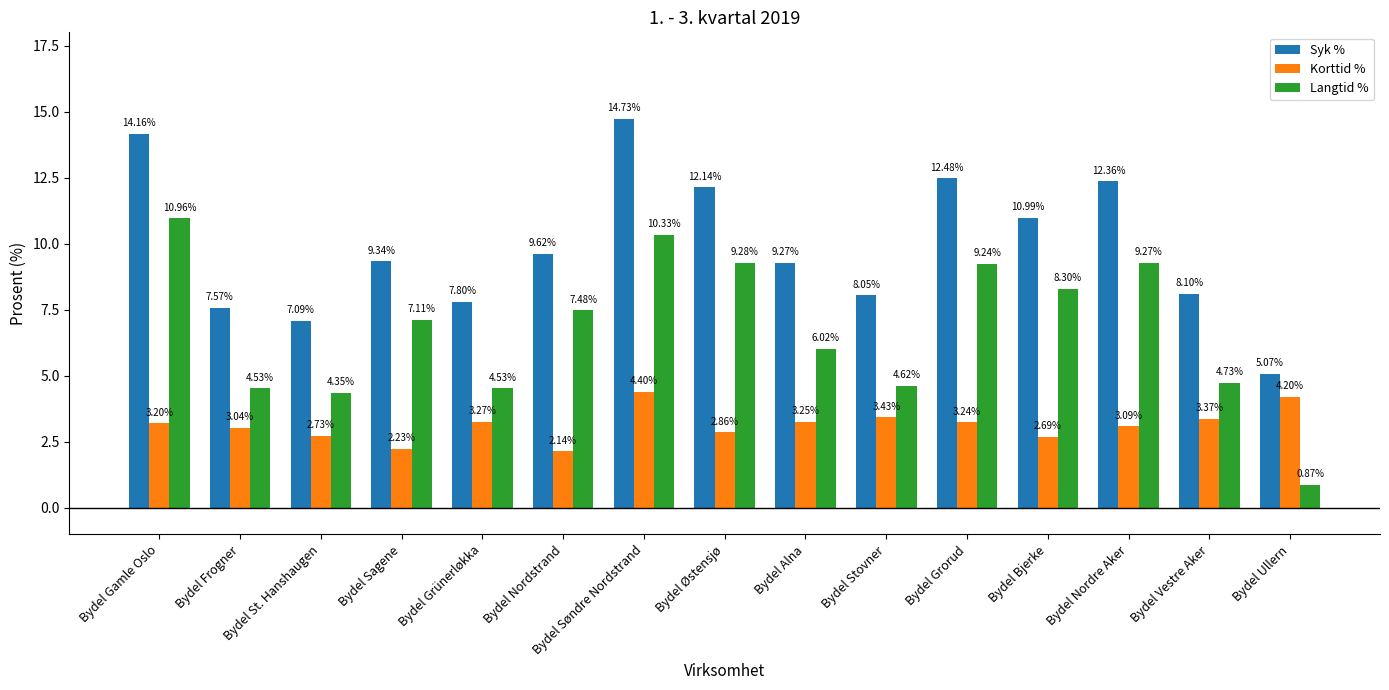

What is the difference between the highest and lowest values at Bydel Gamle Oslo?

11.0